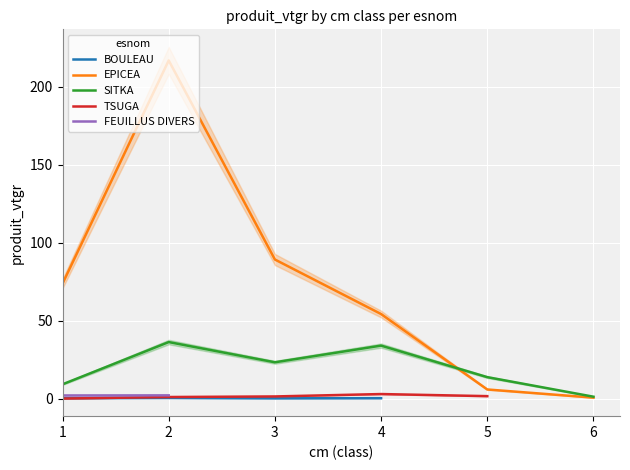

How many lines are shown in the chart?

5